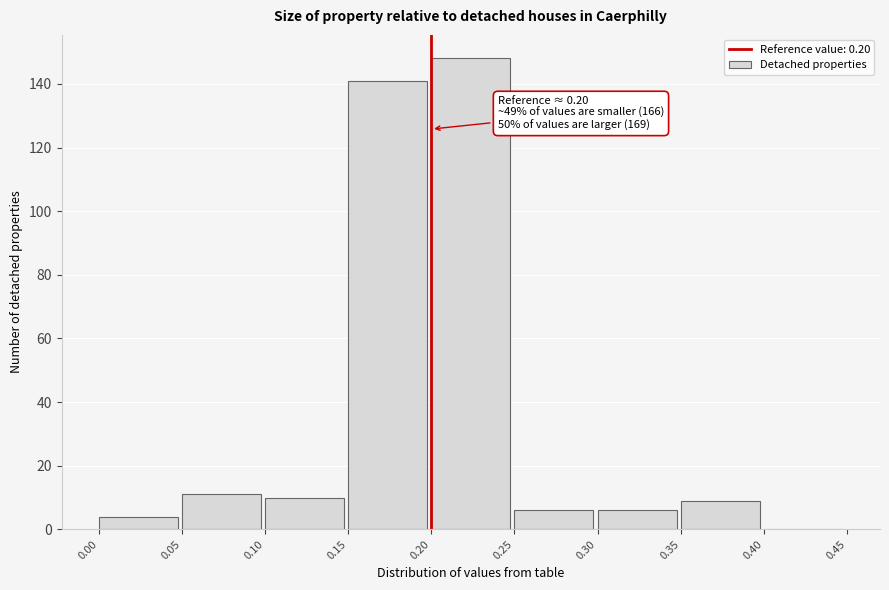

Over which range of the x-axis is the bar tallest?

0.20 to 0.25